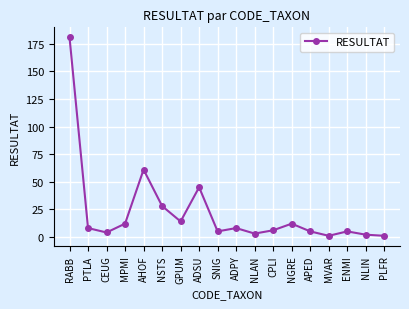

What is the value of the 6th point from the left?

28